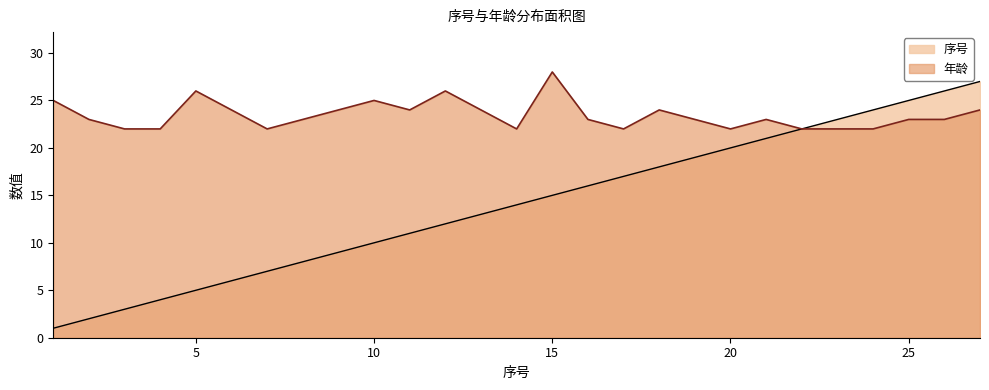

Which series changed the most between 13 and 19?

序号